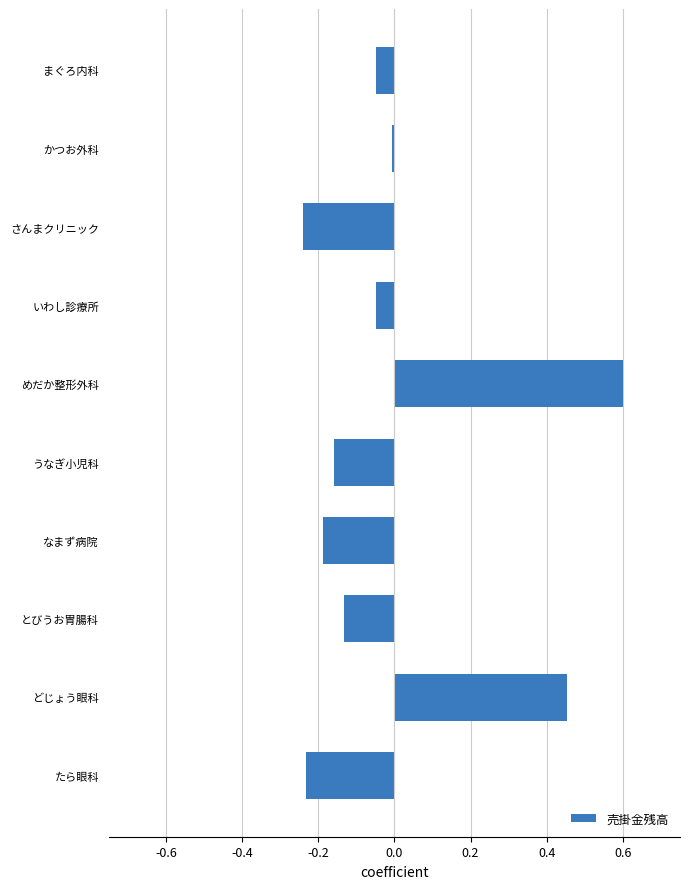

How many values are below 0?

8